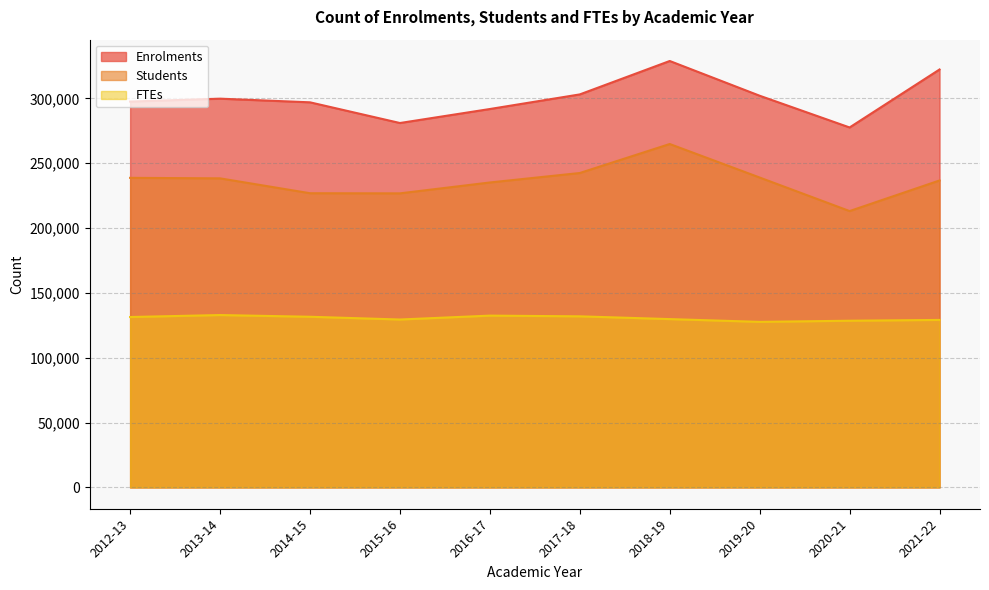

True or false: Enrolments and Students cross at least once.

False